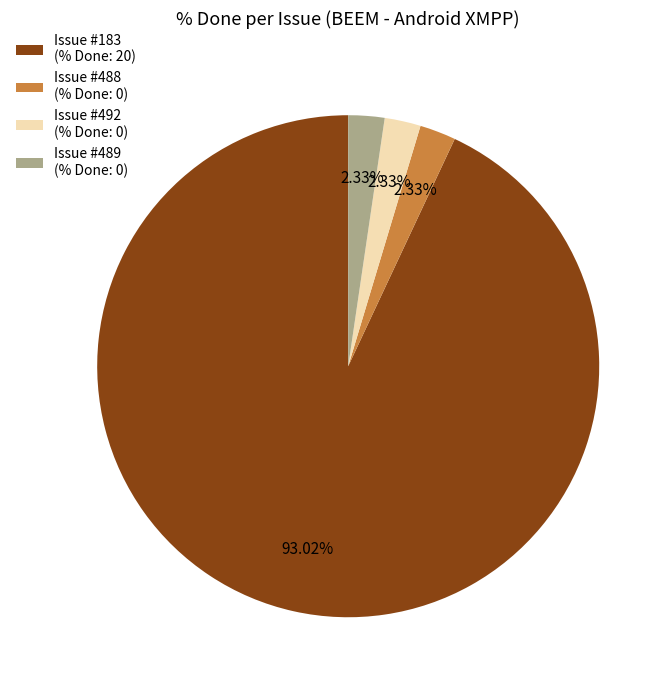

To the nearest percent, what is the difference between the largest and smallest slice percentages?

91%